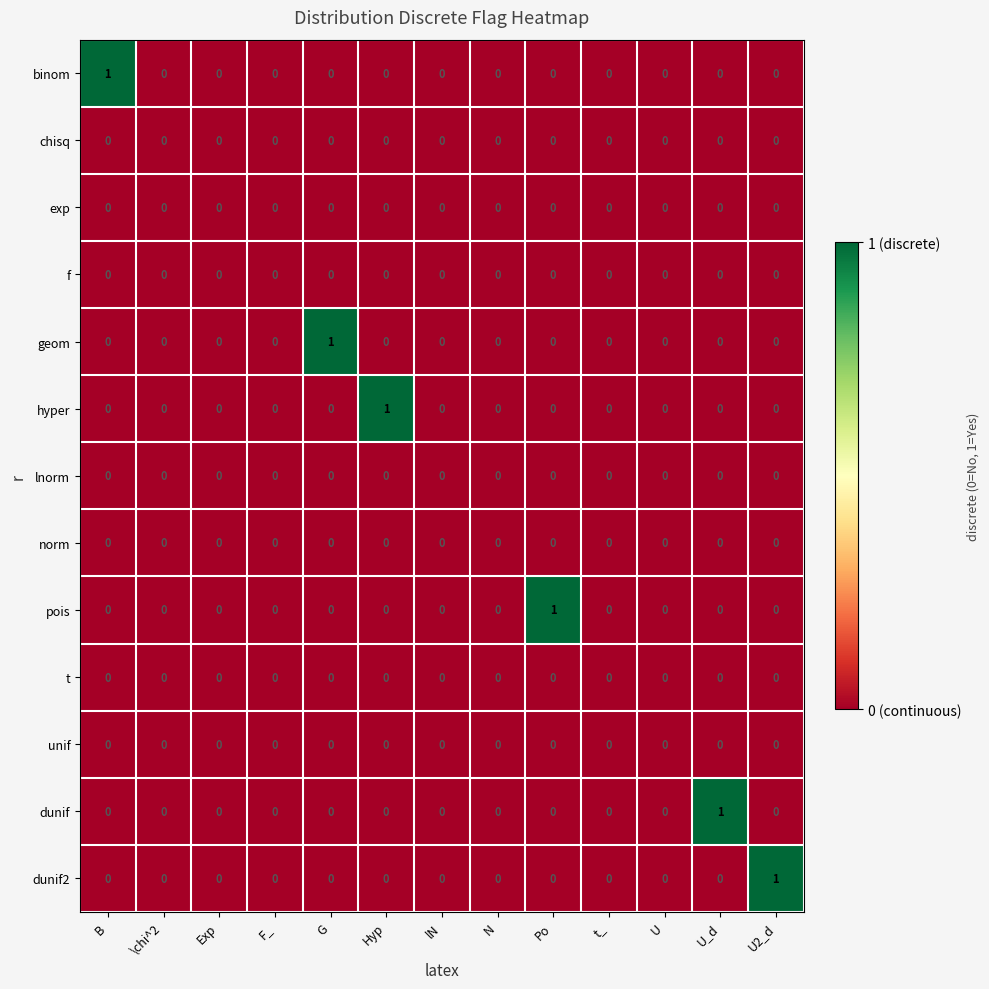

Between Po and t_, which series saw the biggest shift?

pois